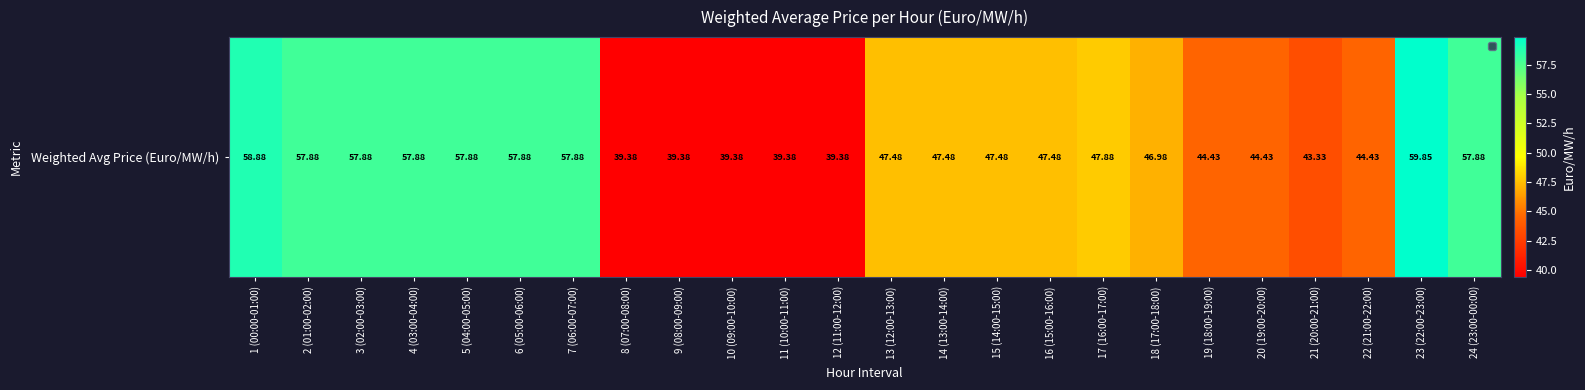

What is the ratio of the value at 21 (20:00-21:00) to the value at 2 (01:00-02:00)?

0.7